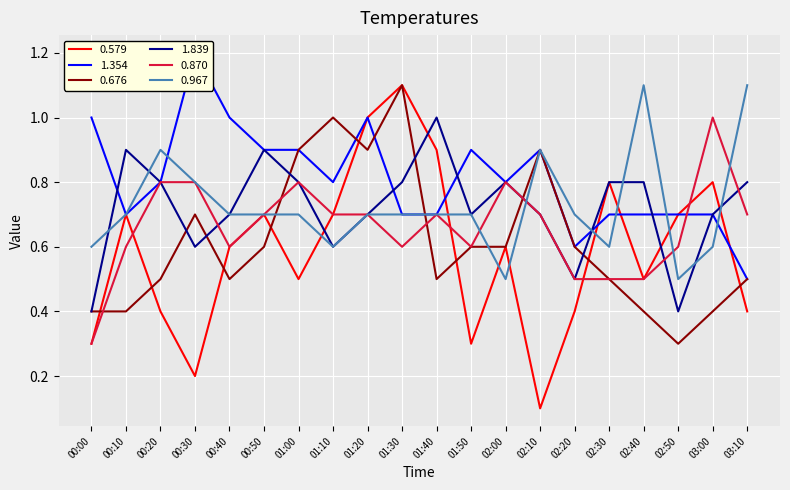

Reading right to left, transcribe all the data shown in this chart.

0.579: 03:10=0.4	03:00=0.8	02:50=0.7	02:40=0.5	02:30=0.8	02:20=0.4	02:10=0.1	02:00=0.6	01:50=0.3	01:40=0.9	01:30=1.1	01:20=1.0	01:10=0.7	01:00=0.5	00:50=0.7	00:40=0.6	00:30=0.2	00:20=0.4	00:10=0.7	00:00=0.3
1.354: 03:10=0.5	03:00=0.7	02:50=0.7	02:40=0.7	02:30=0.7	02:20=0.6	02:10=0.9	02:00=0.8	01:50=0.9	01:40=0.7	01:30=0.7	01:20=1.0	01:10=0.8	01:00=0.9	00:50=0.9	00:40=1.0	00:30=1.2	00:20=0.8	00:10=0.7	00:00=1.0
0.676: 03:10=0.5	03:00=0.4	02:50=0.3	02:40=0.4	02:30=0.5	02:20=0.6	02:10=0.9	02:00=0.6	01:50=0.6	01:40=0.5	01:30=1.1	01:20=0.9	01:10=1.0	01:00=0.9	00:50=0.6	00:40=0.5	00:30=0.7	00:20=0.5	00:10=0.4	00:00=0.4
1.839: 03:10=0.8	03:00=0.7	02:50=0.4	02:40=0.8	02:30=0.8	02:20=0.5	02:10=0.7	02:00=0.8	01:50=0.7	01:40=1.0	01:30=0.8	01:20=0.7	01:10=0.6	01:00=0.8	00:50=0.9	00:40=0.7	00:30=0.6	00:20=0.8	00:10=0.9	00:00=0.4
0.870: 03:10=0.7	03:00=1.0	02:50=0.6	02:40=0.5	02:30=0.5	02:20=0.5	02:10=0.7	02:00=0.8	01:50=0.6	01:40=0.7	01:30=0.6	01:20=0.7	01:10=0.7	01:00=0.8	00:50=0.7	00:40=0.6	00:30=0.8	00:20=0.8	00:10=0.6	00:00=0.3
0.967: 03:10=1.1	03:00=0.6	02:50=0.5	02:40=1.1	02:30=0.6	02:20=0.7	02:10=0.9	02:00=0.5	01:50=0.7	01:40=0.7	01:30=0.7	01:20=0.7	01:10=0.6	01:00=0.7	00:50=0.7	00:40=0.7	00:30=0.8	00:20=0.9	00:10=0.7	00:00=0.6